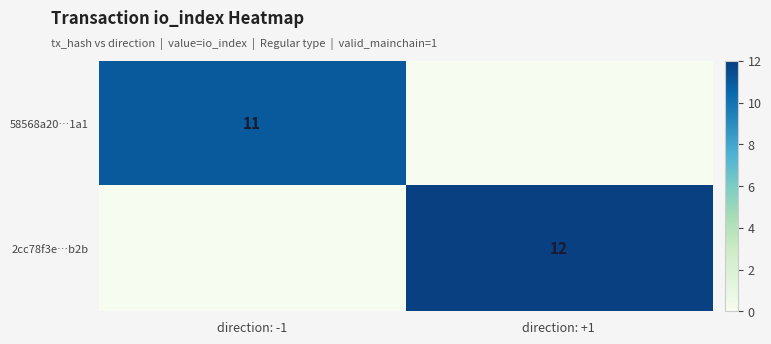

True or false: 2cc78f3e…b2b has a value of 18 at direction: +1.

False